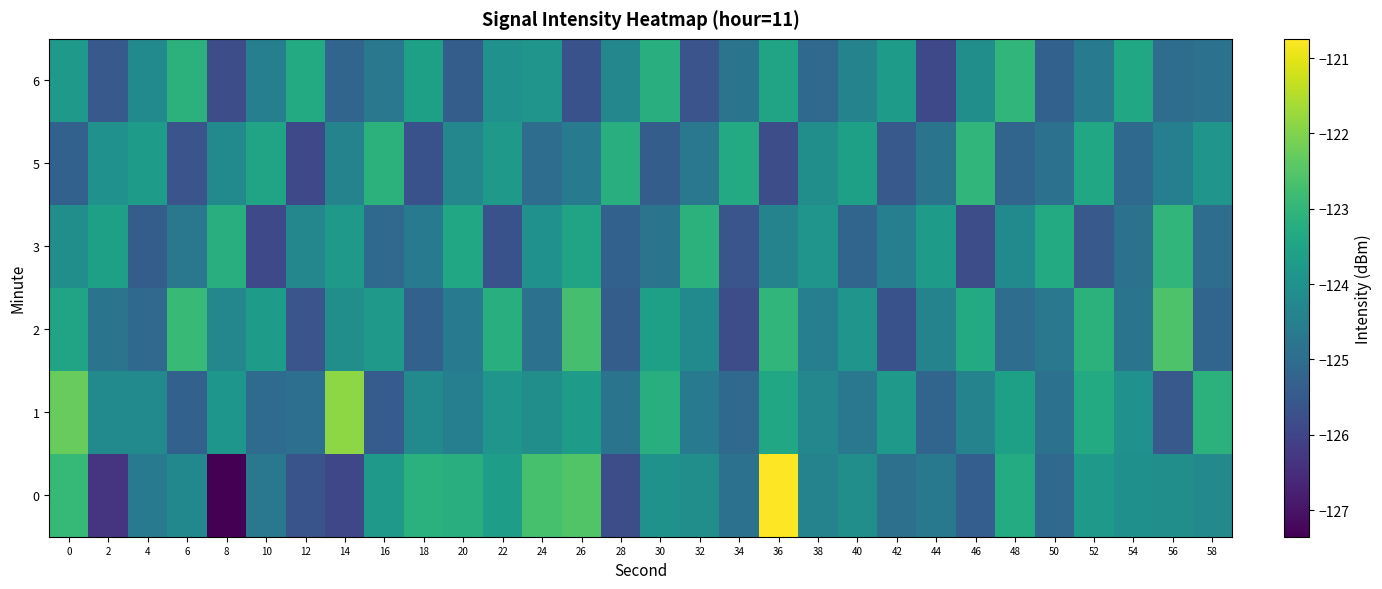

Which series has the largest total across all categories?

1